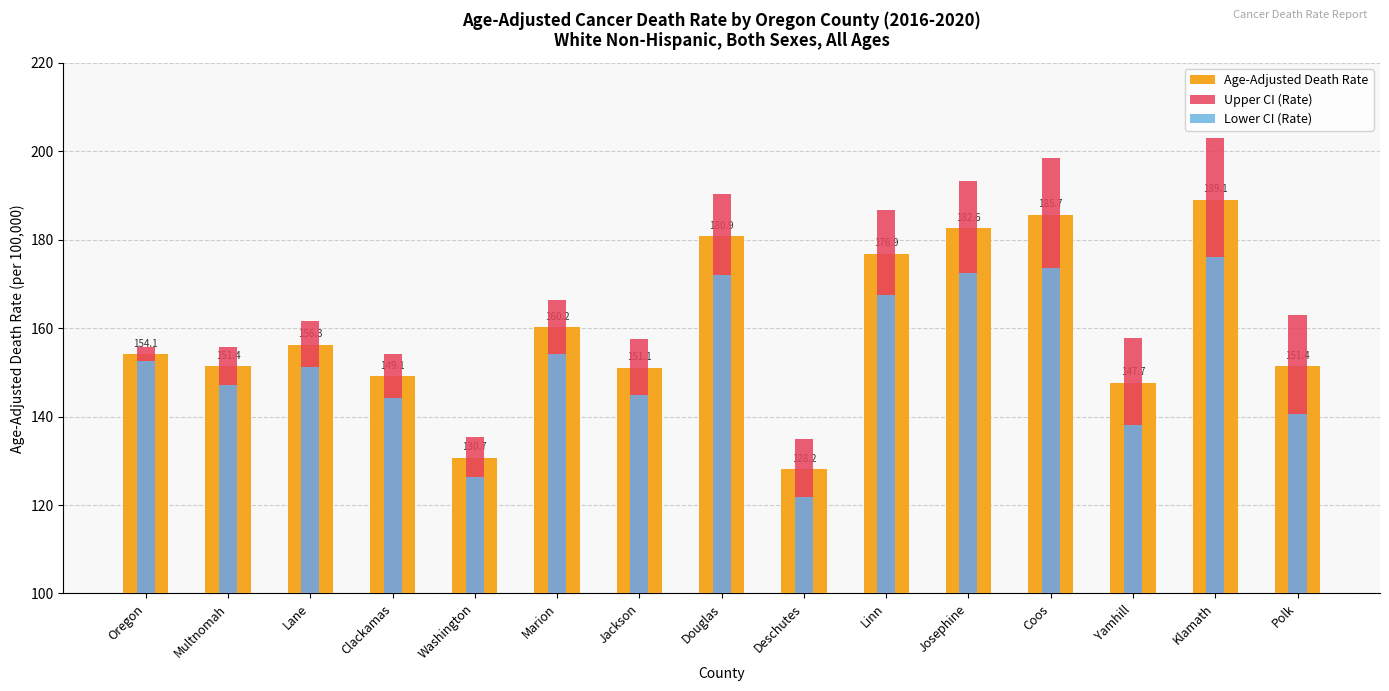

What is the sum of all Lower CI (Rate) values?

2282.6